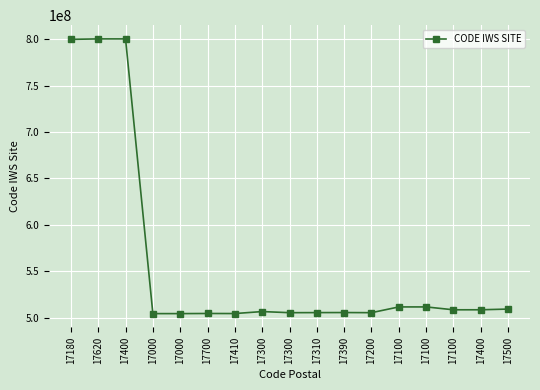

How many lines are shown in the chart?

1